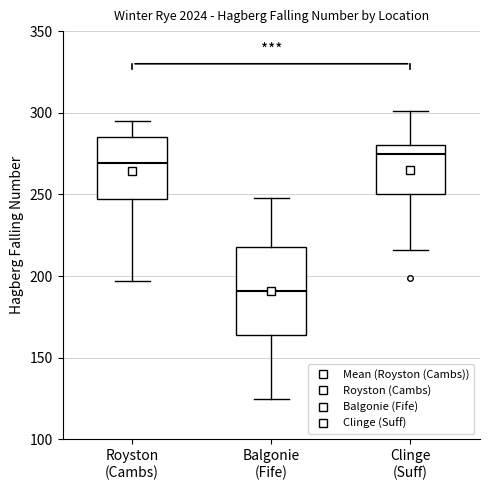

Where is the lower edge of the box for Clinge (Suff) on the y-axis? The values are not printed on the chart, so give them approximately, as read against the axis.

250